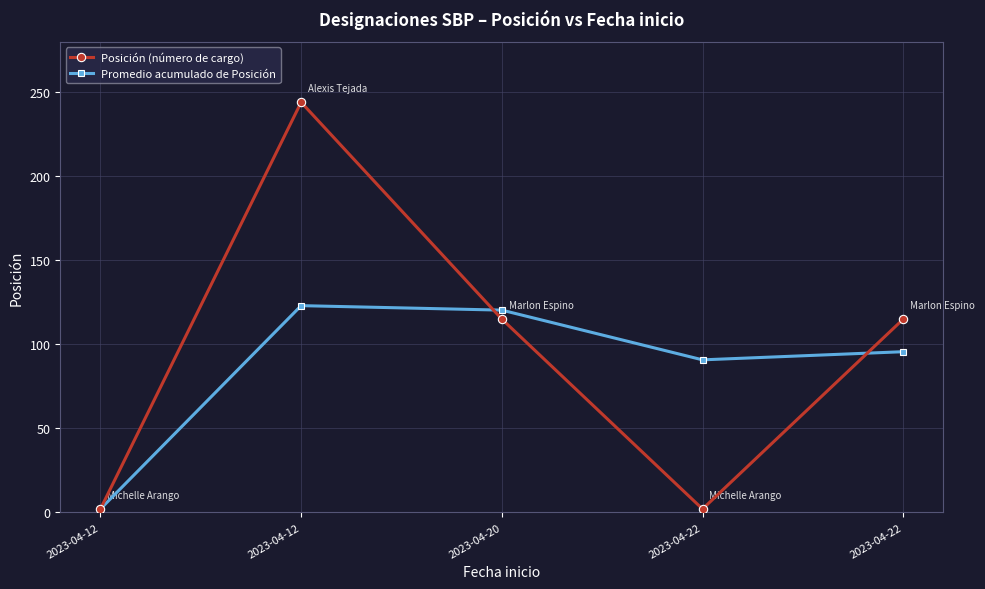

Rank the series by their average value, from lowest to highest.

Promedio acumulado de Posición, Posición (número de cargo)